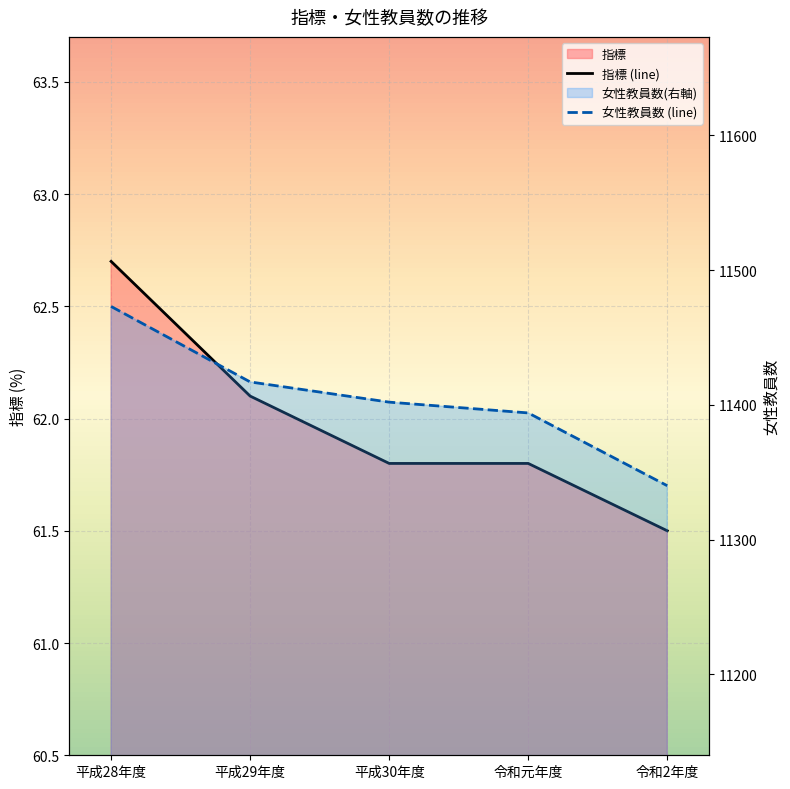

What is the label of the 2nd point from the left?

平成29年度